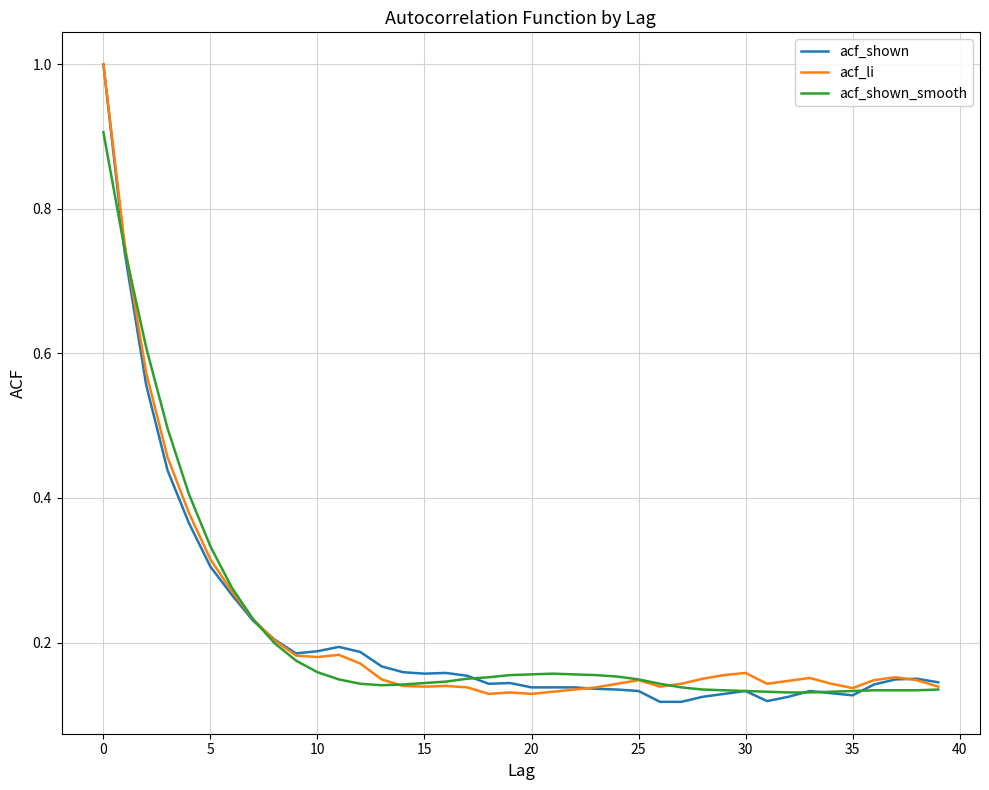

What is the maximum value for acf_shown_smooth?

0.9